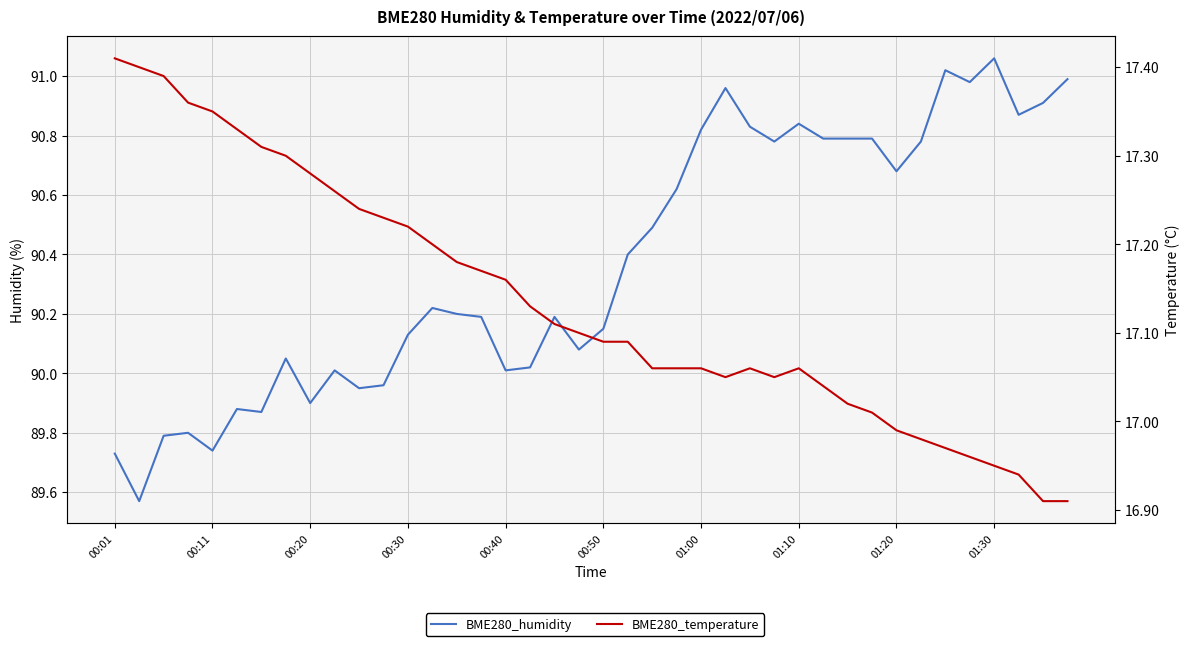

What position from the left is 14?

15